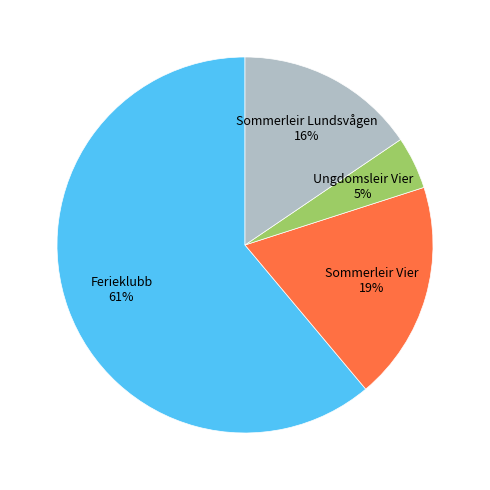

Is there a majority slice in this chart?

Yes